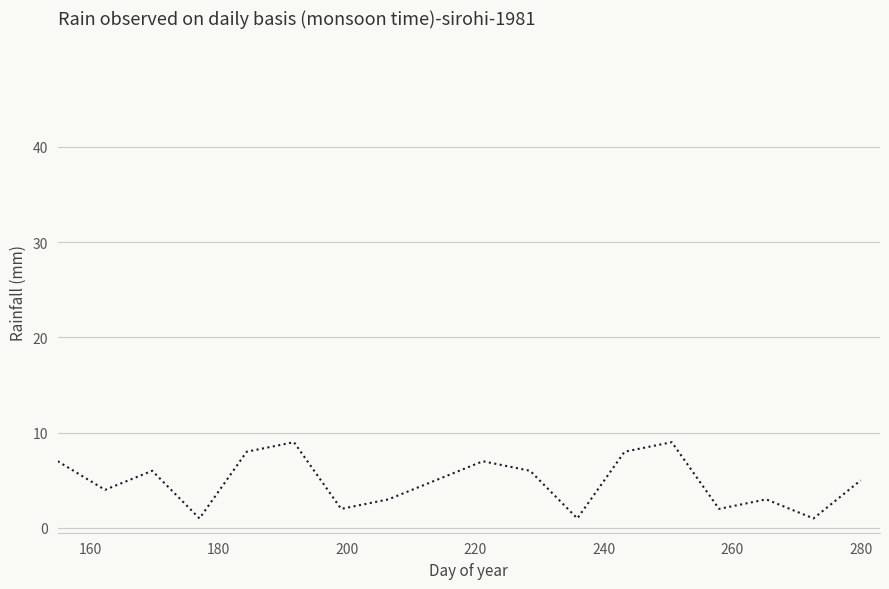

What is the smallest value displayed?

1